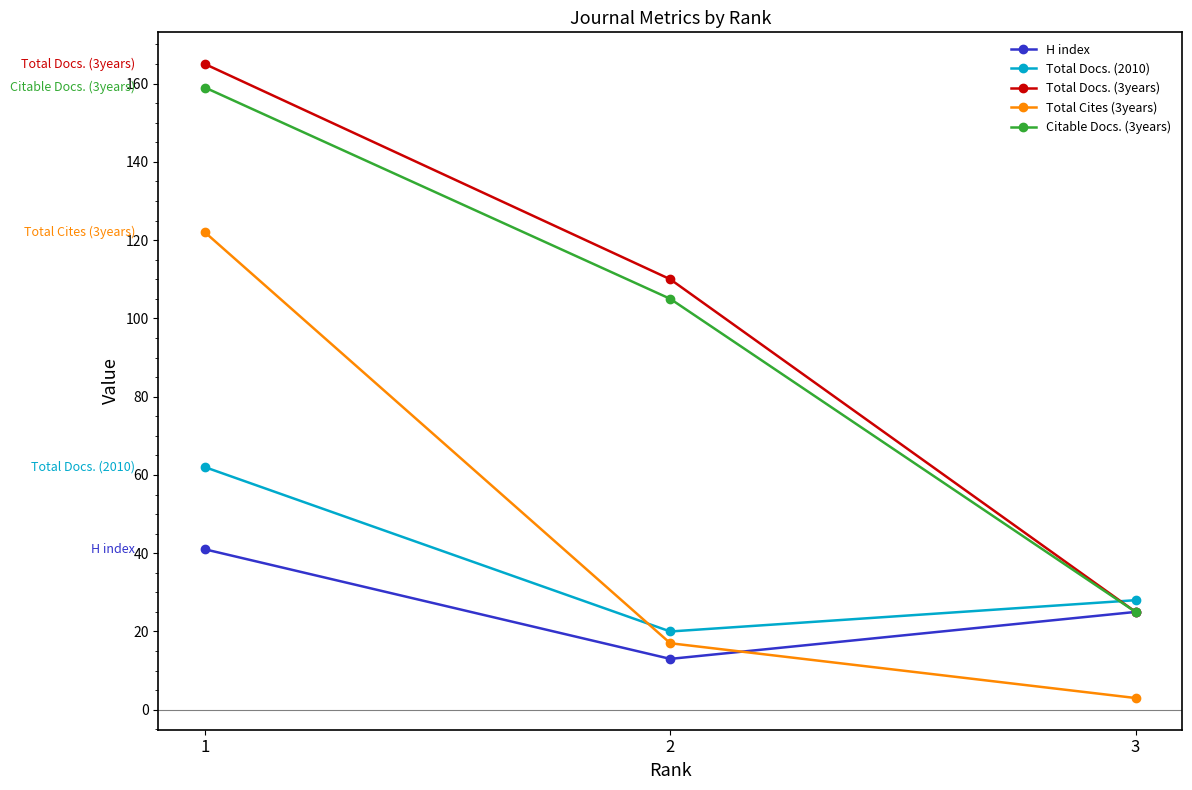

Reading left to right, what are all the values shown in this chart?

H index: 1=41	2=13	3=25
Total Docs. (2010): 1=62	2=20	3=28
Total Docs. (3years): 1=165	2=110	3=25
Total Cites (3years): 1=122	2=17	3=3
Citable Docs. (3years): 1=159	2=105	3=25